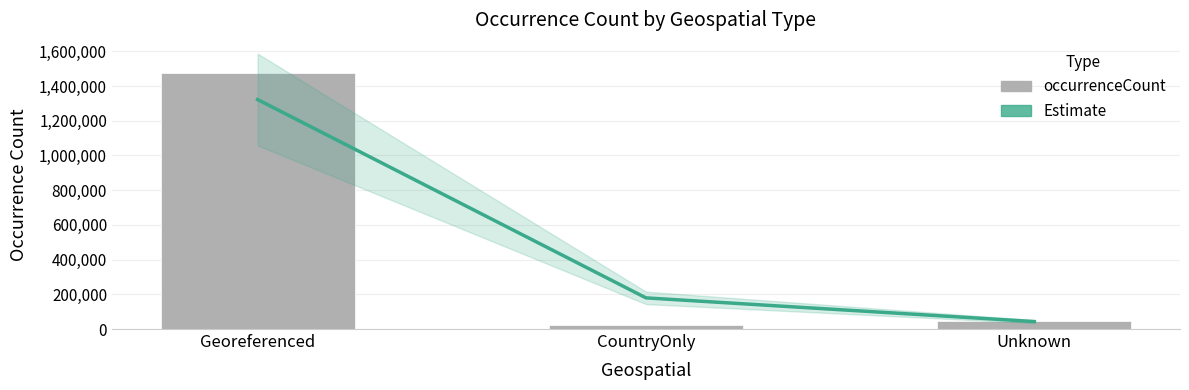

Between CountryOnly and Georeferenced, which is larger?

Georeferenced